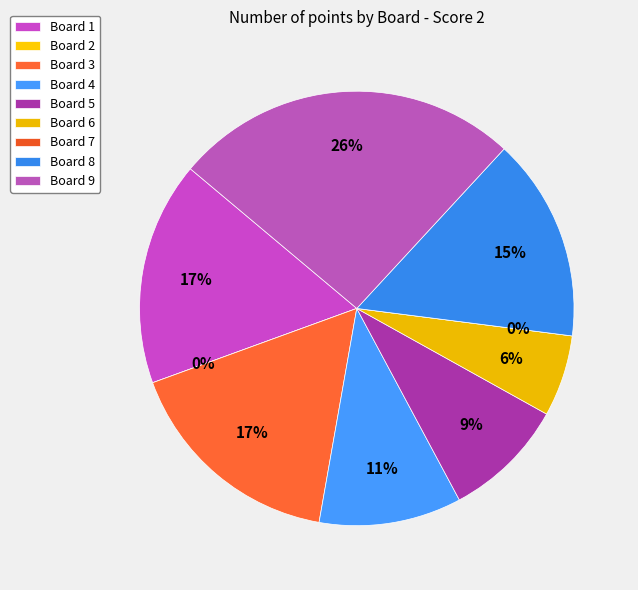

Is it true that Board 7 is 1% of the pie?

False